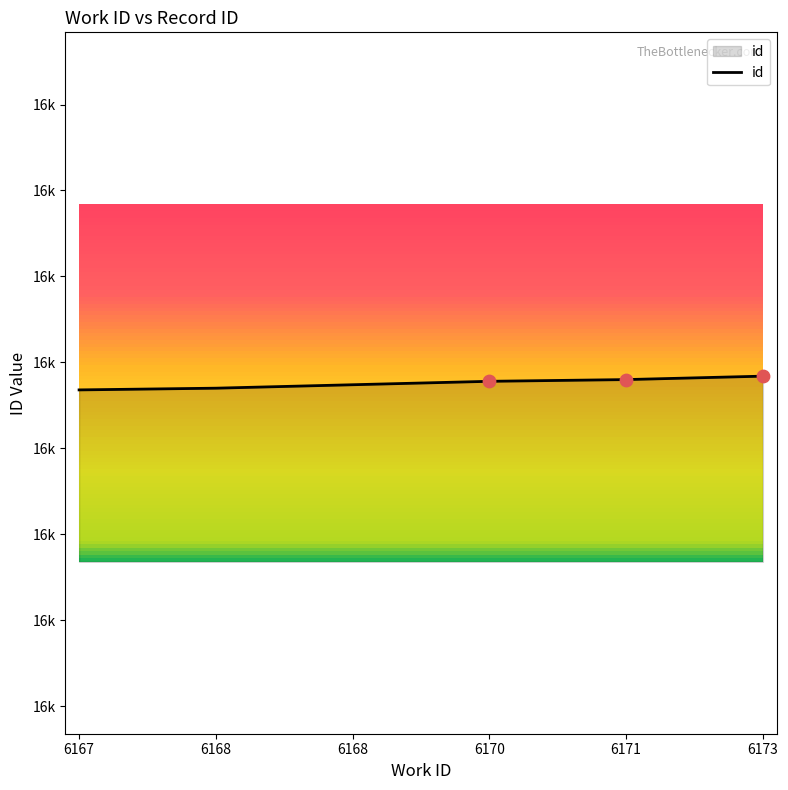

What is the change in value from 6167 to 6173?

+8